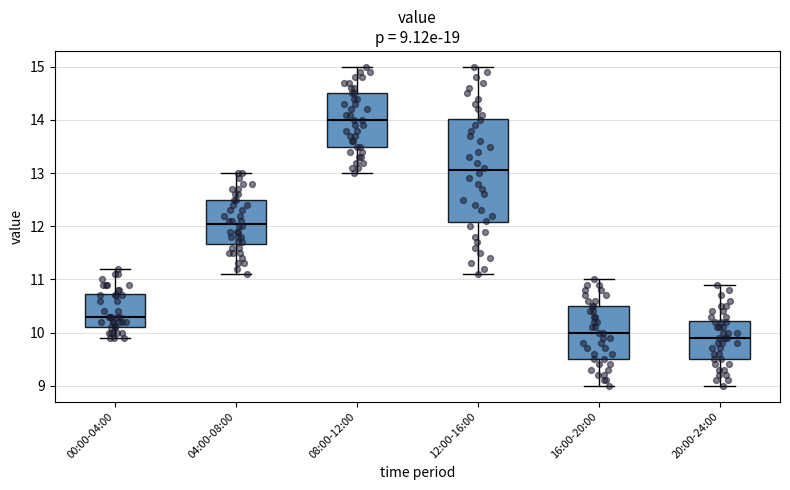

Which box is the tallest, from its lower edge to its upper edge?

12:00-16:00